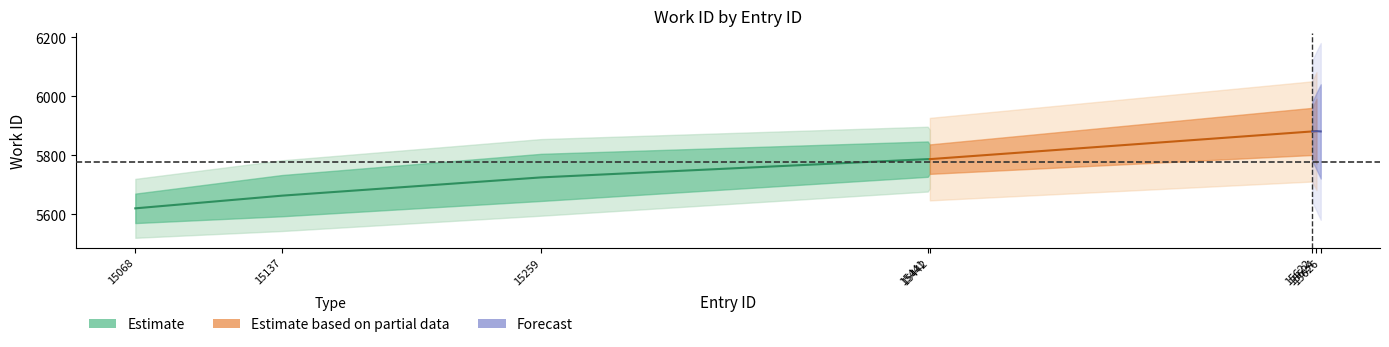

Is this an area chart (filled region under the line)?

No